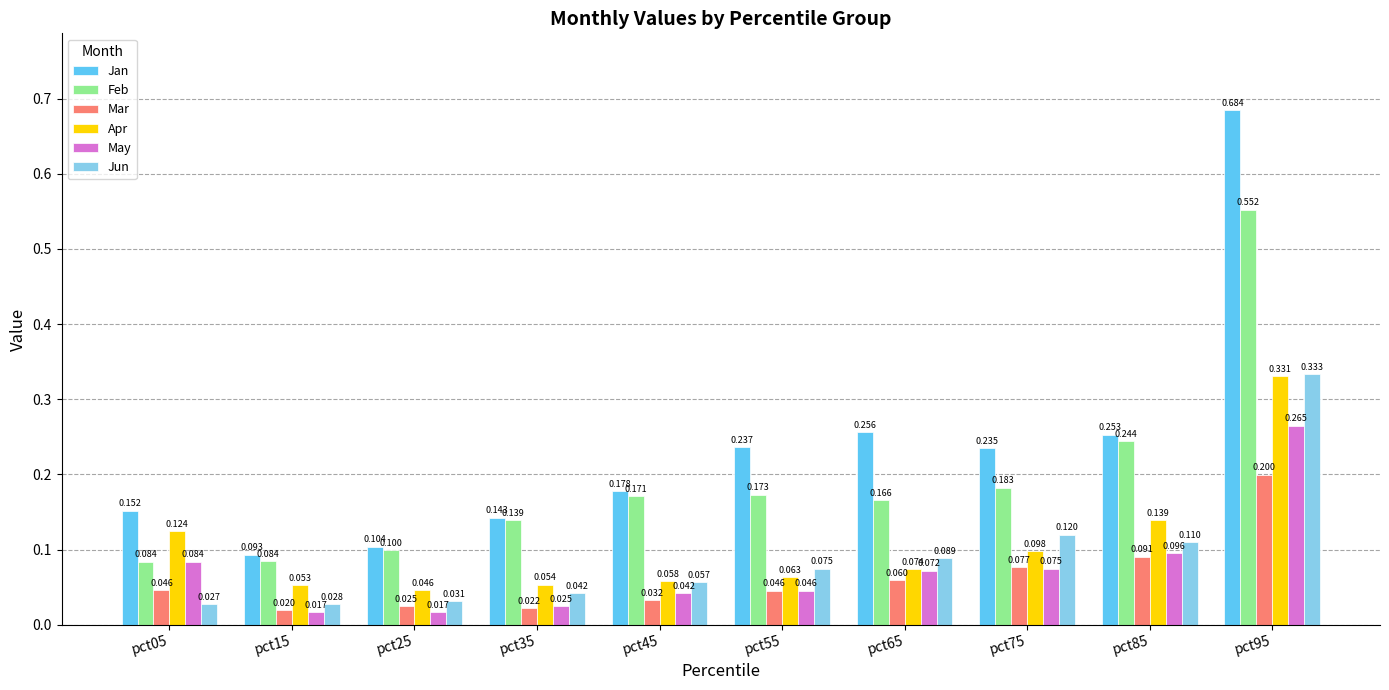

What is the average value of the Jan series?

0.2